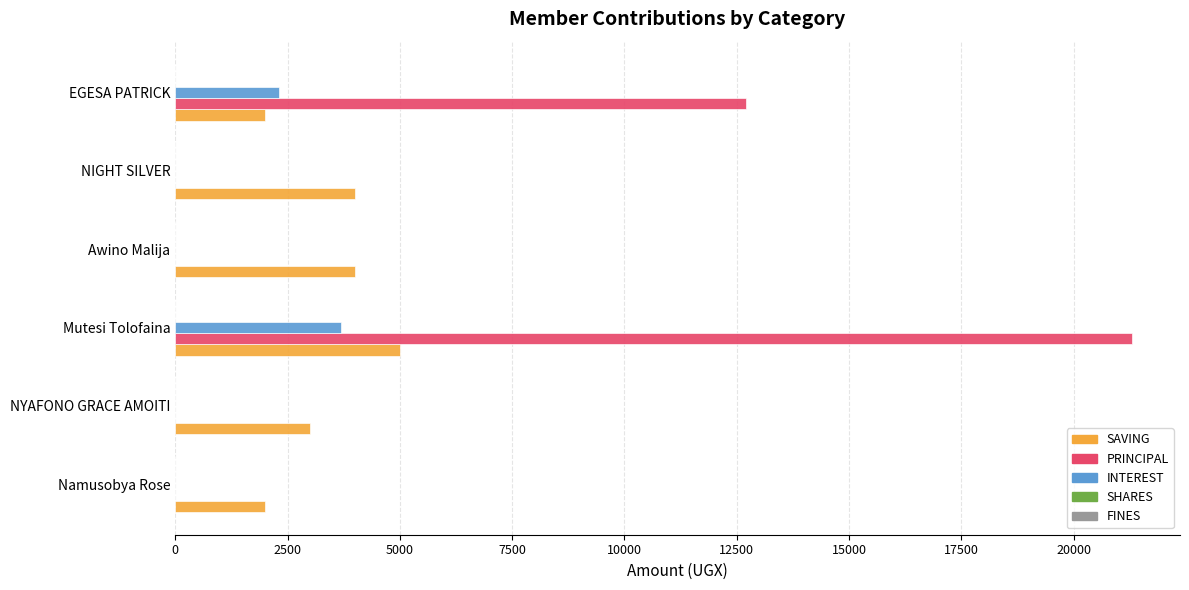

The value of INTEREST at NIGHT SILVER is -1371. True or false?

False